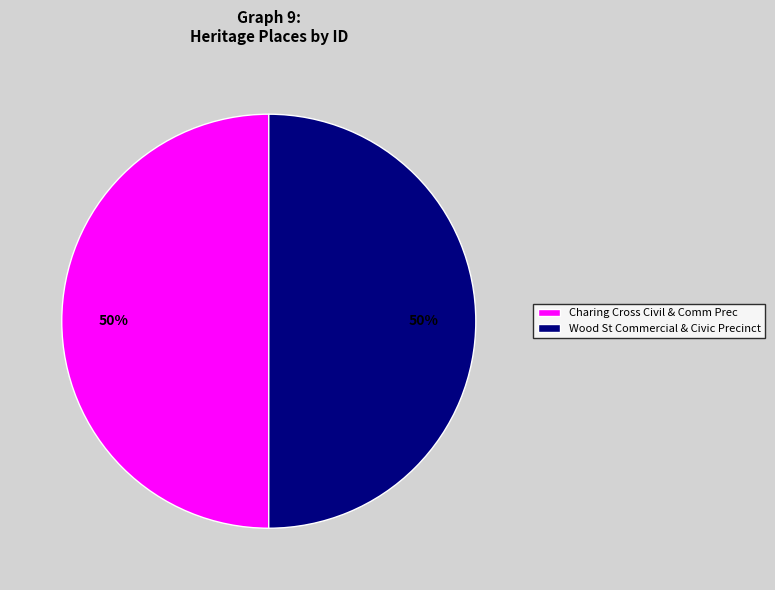

To the nearest percent, what percentage of the pie is Charing Cross Civil & Comm Prec?

50%